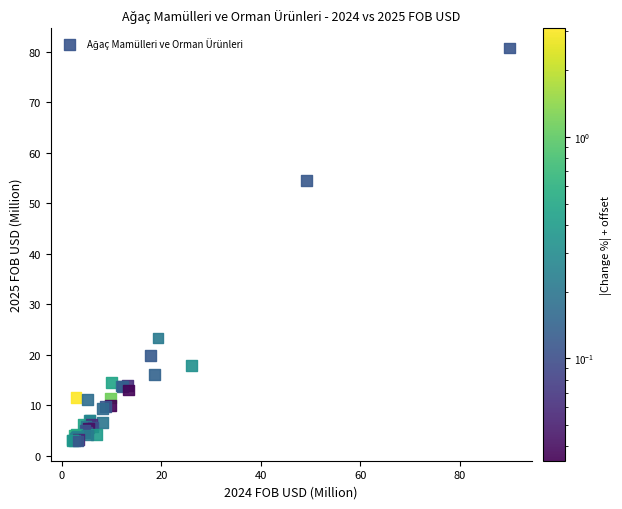

What Y value in the scatter plot is closest to 41?

54.5